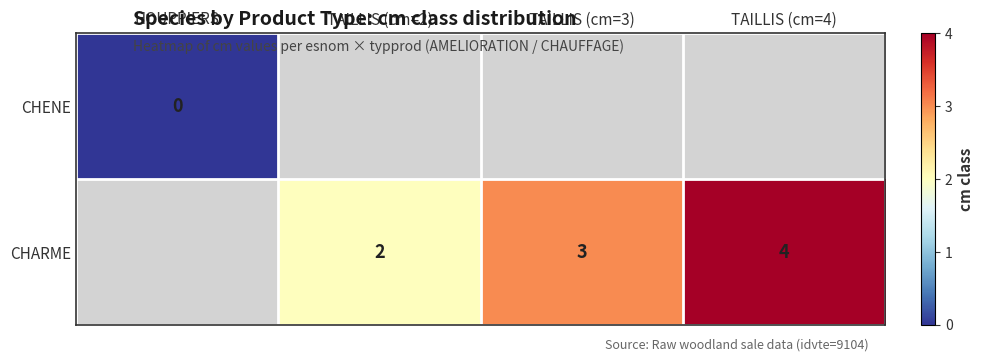

What is the sum of the CHARME values at TAILLIS (cm=3) and TAILLIS (cm=2)?

5